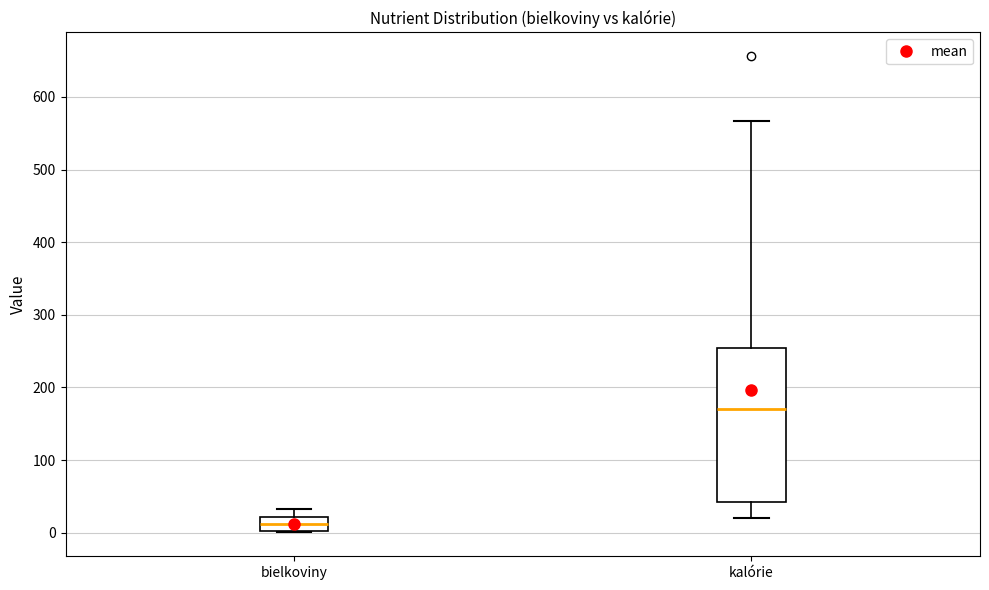

Reading left to right, read every box against the y-axis: the position of its median line, the range the box covers, and the ends of its whiskers. The values are not printed on the chart, so give them approximately, as read against the axis.

bielkoviny: median 10, box 0 to 20, whiskers 0 to 30
kalórie: median 170, box 40 to 250, whiskers 20 to 570